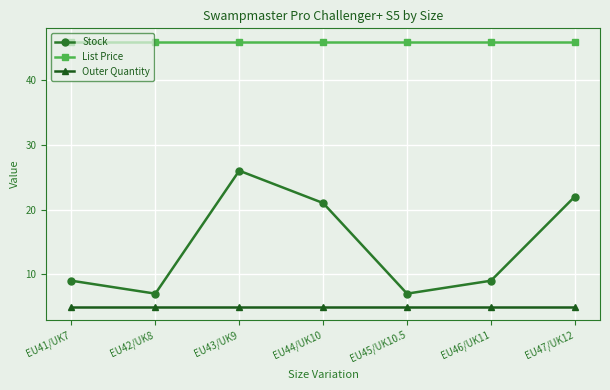

Between EU42/UK8 and EU44/UK10, which series saw the biggest shift?

Stock